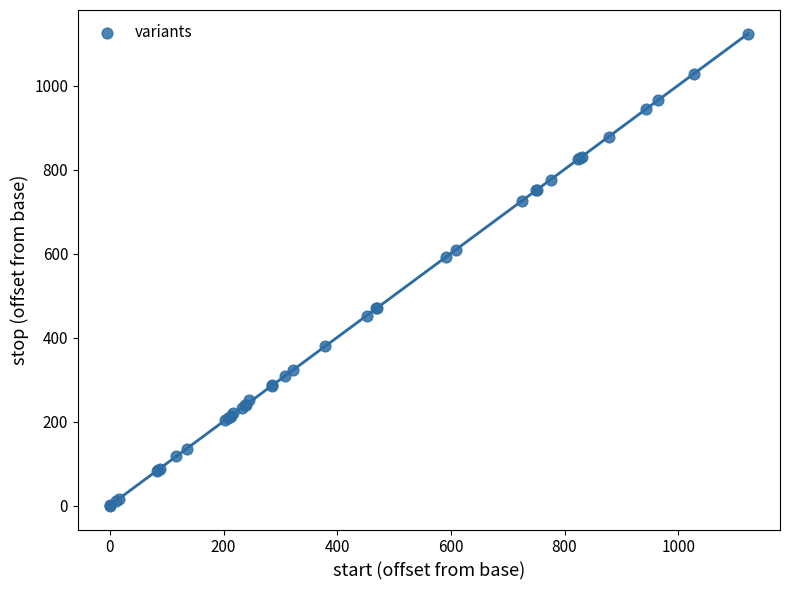

What Y value in the scatter plot is closest to 562?

593